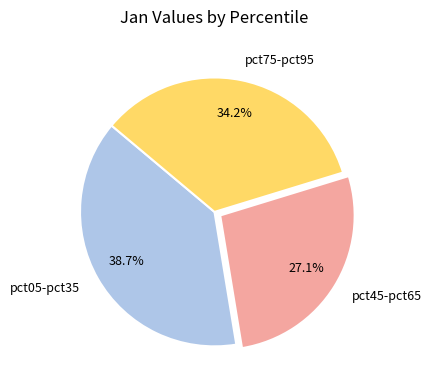

Rank the categories by value from highest to lowest.

pct05-pct35, pct75-pct95, pct45-pct65